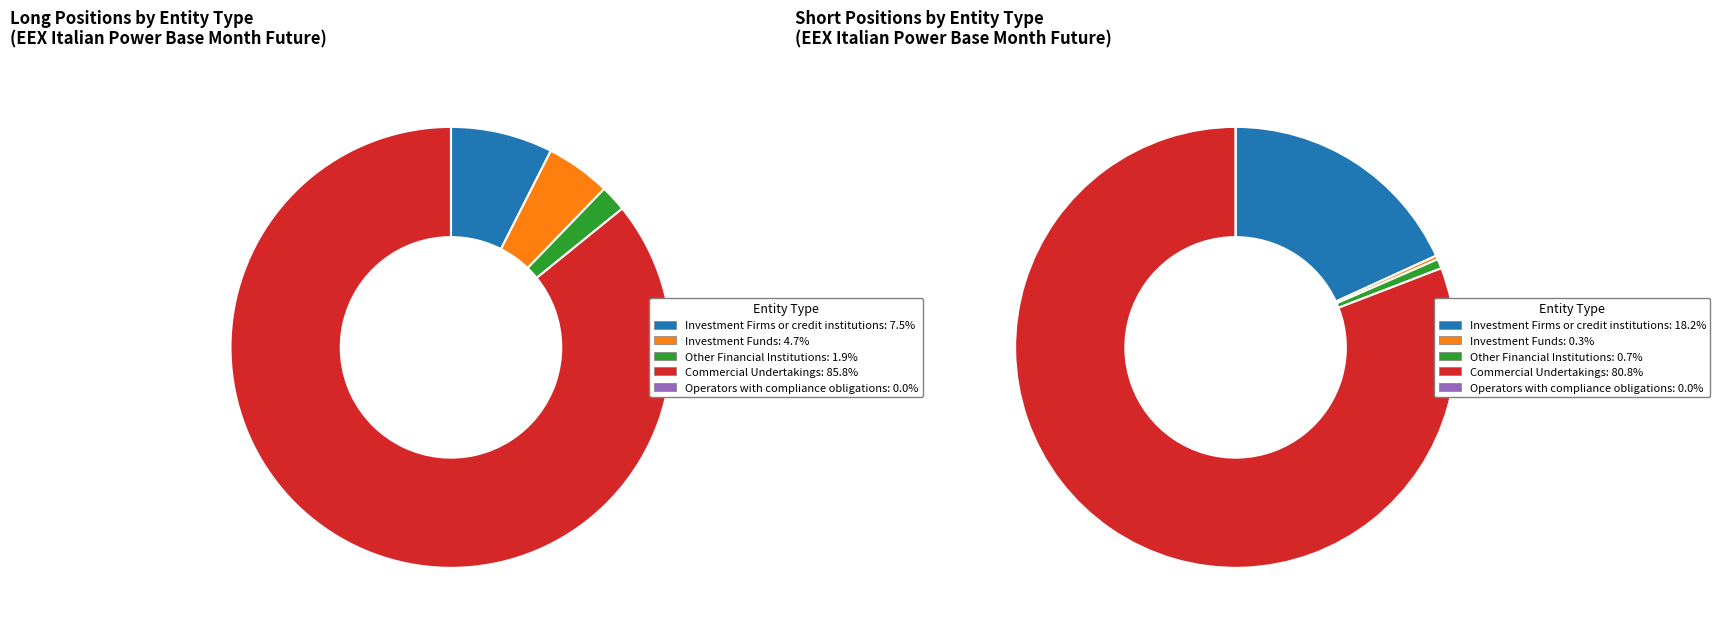

Is there a majority slice in this chart?

Yes